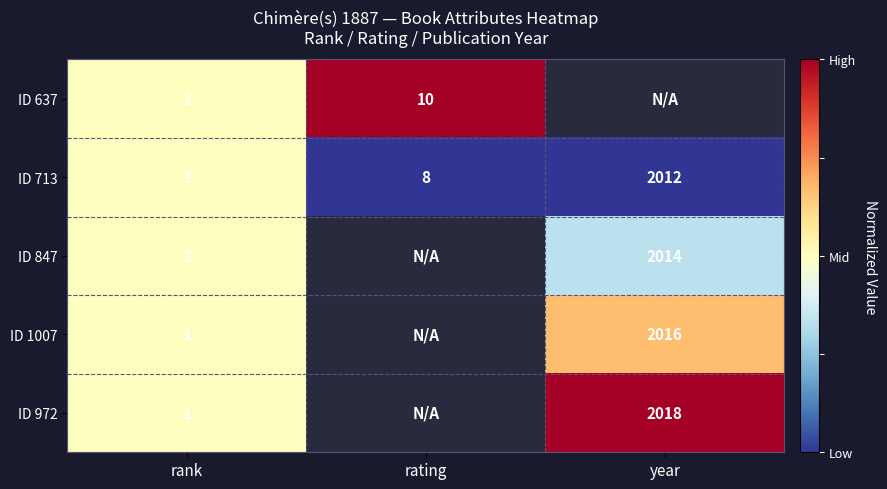

At how many categories does at least one series exceed 0?

3